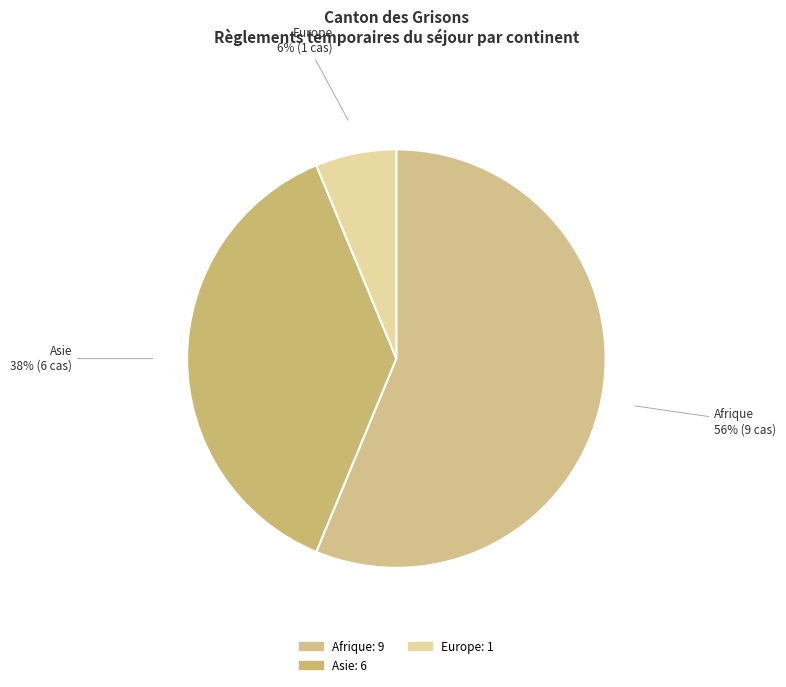

True or false: Europe accounts for 13% of the total.

False